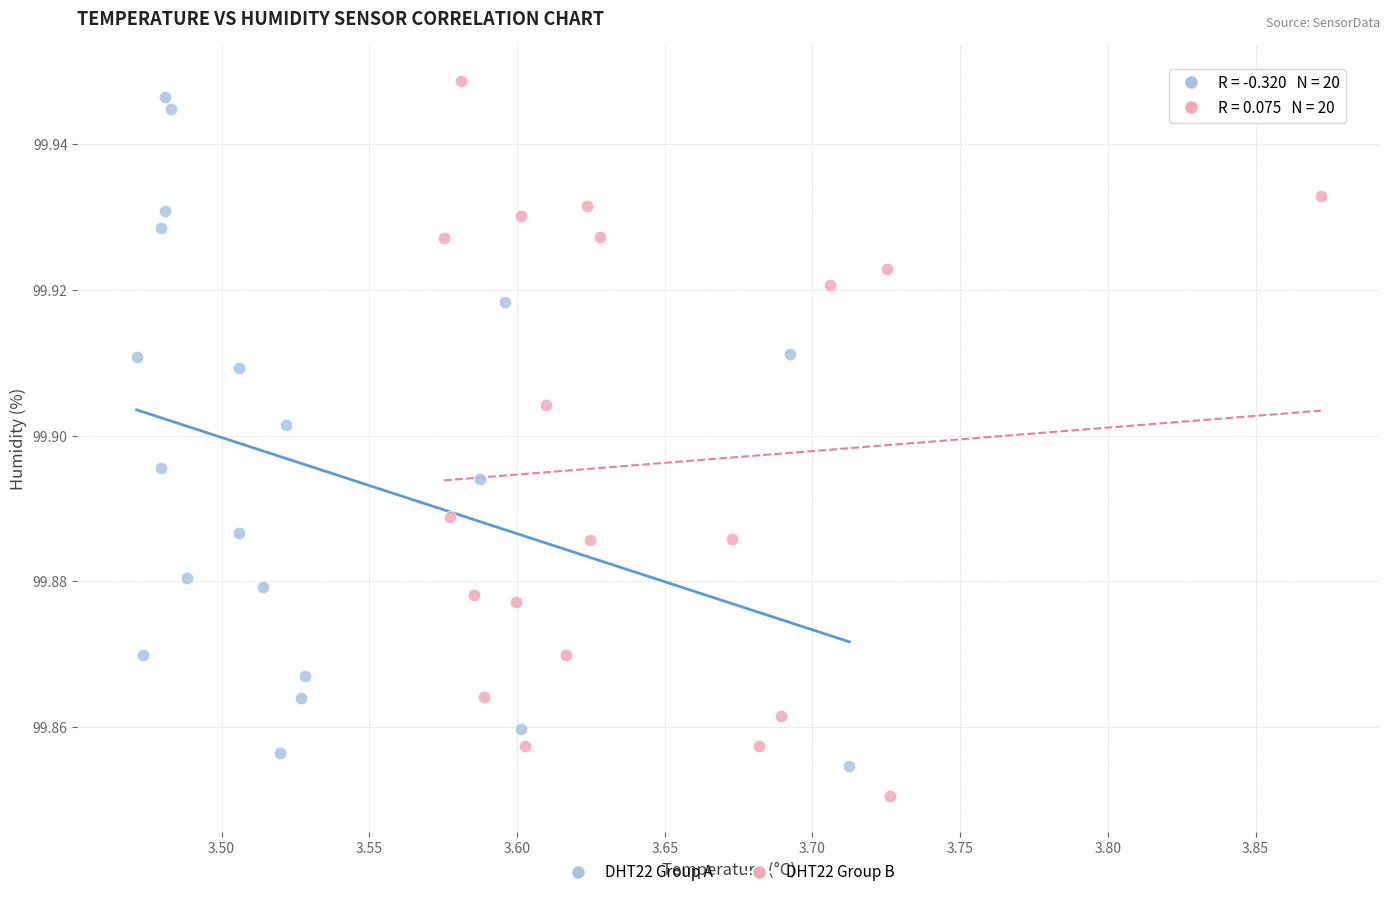

Which series has the widest spread of Y values?

DHT22 Group B